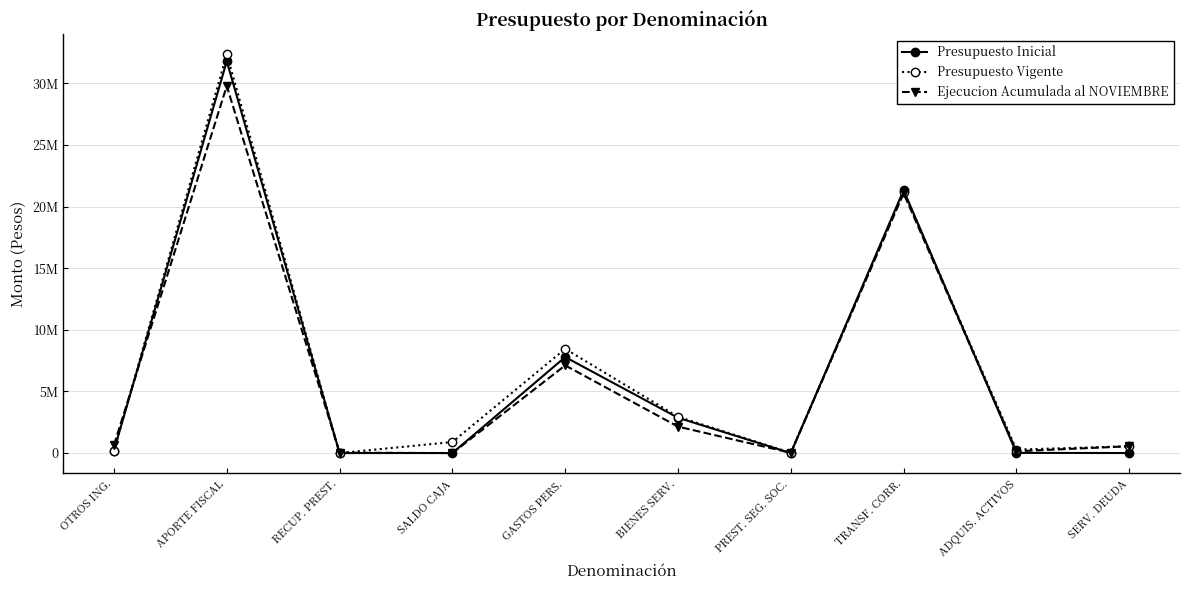

What is the difference between the second highest and second lowest values in the Presupuesto Vigente series?

21194267